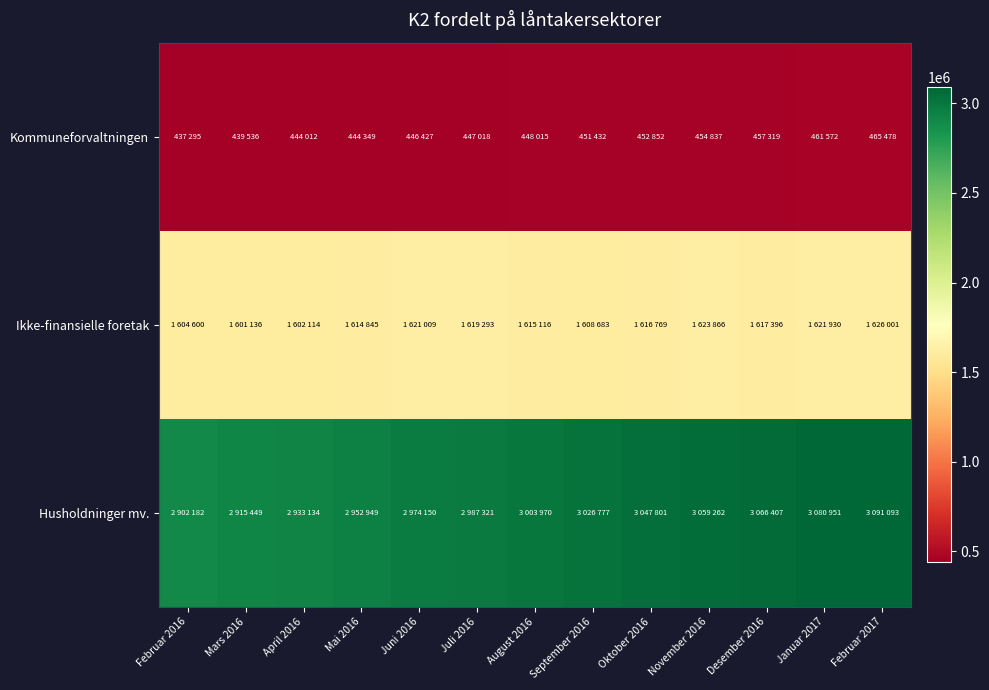

Which series changed the most between Mars 2016 and April 2016?

Husholdninger mv.